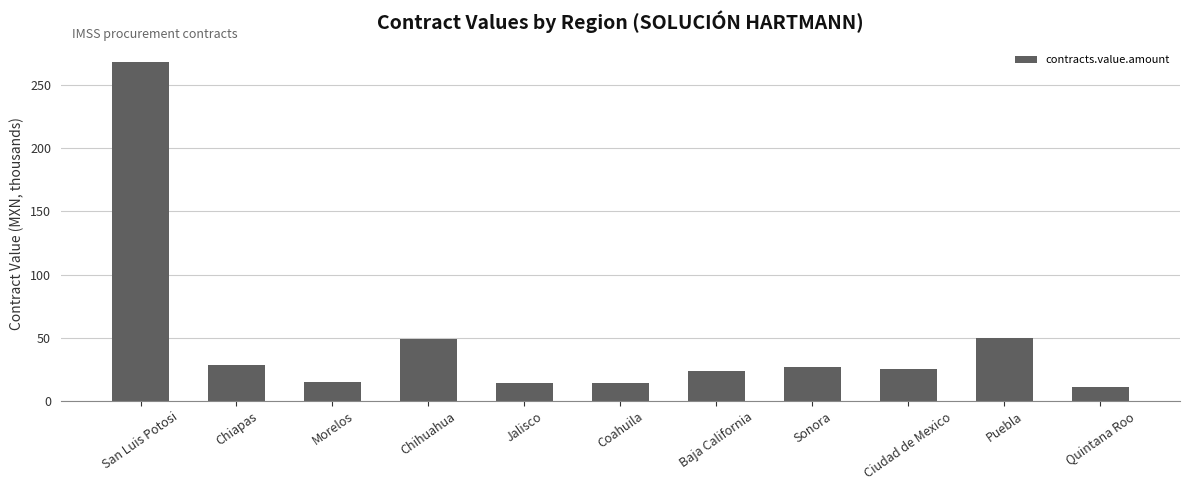

How many values exceed 25?

6